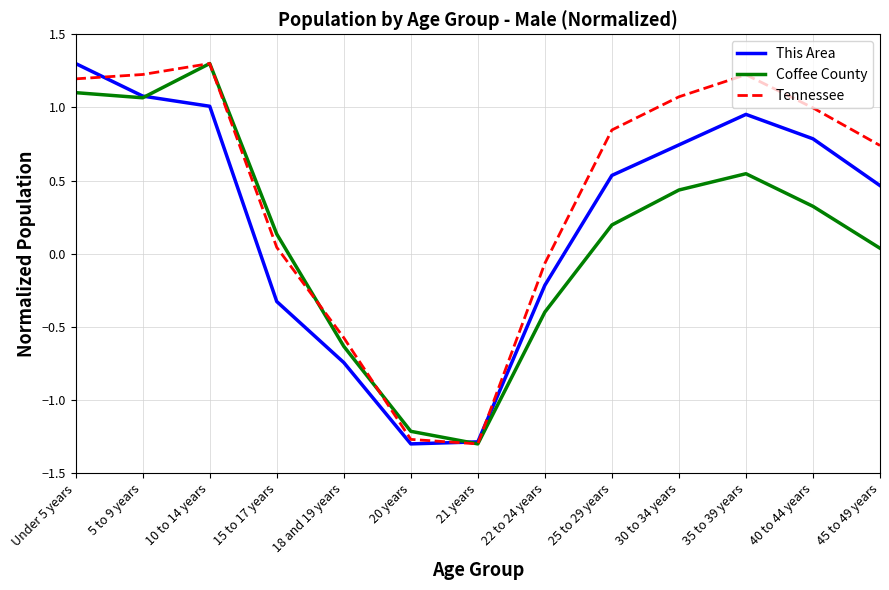

What is the total value across all series at 21 years?

-3.9